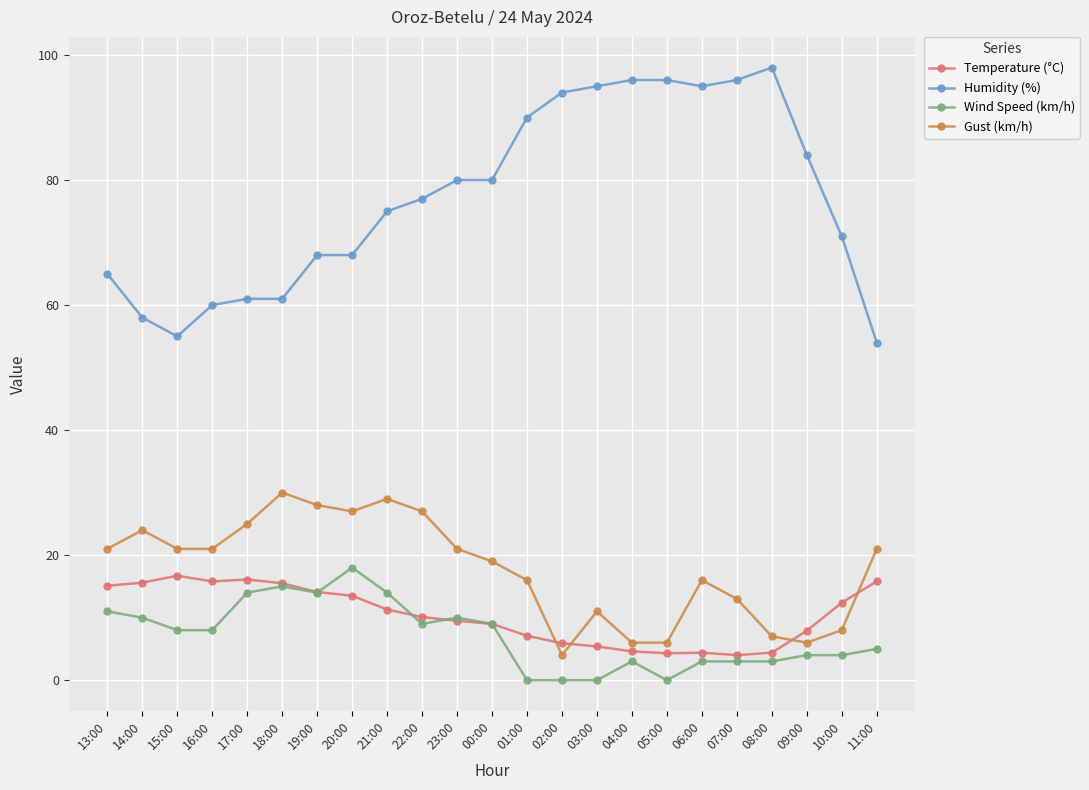

Which series ends up on top after the final intersection of Gust (km/h) and Temperature (°C)?

Gust (km/h)